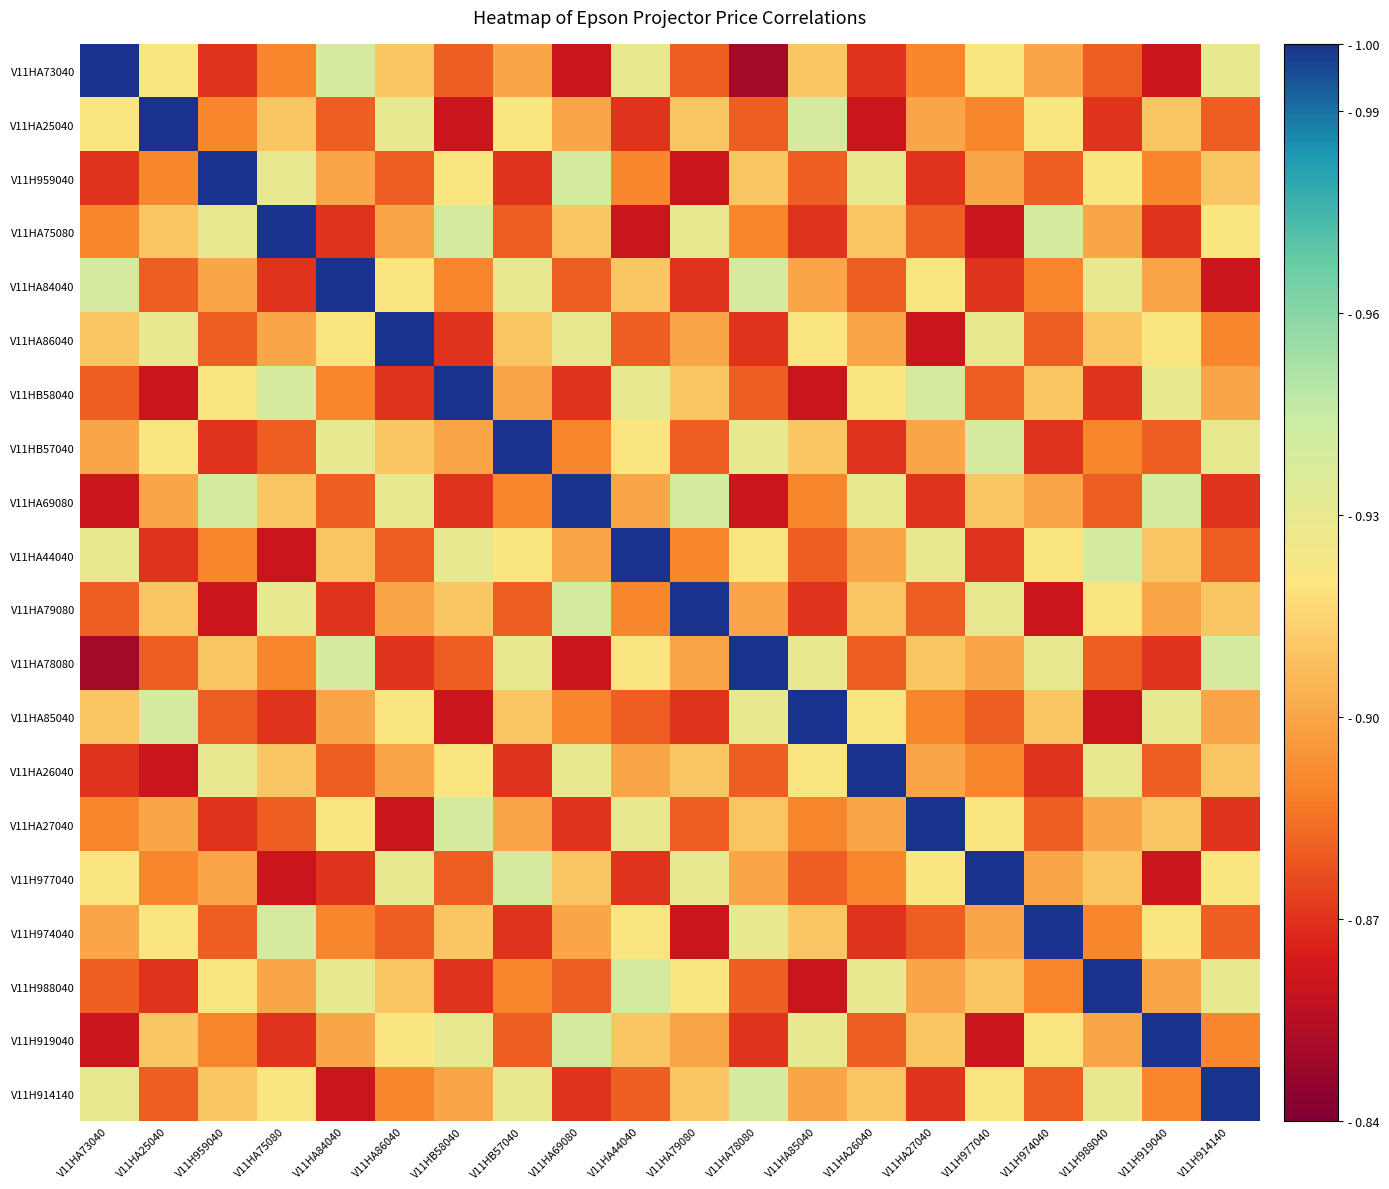

Reading right to left, transcribe all the data shown in this chart.

V11HA73040: V11H914140=0.9	V11H919040=0.9	V11H988040=0.9	V11H974040=0.9	V11H977040=0.9	V11HA27040=0.9	V11HA26040=0.9	V11HA85040=0.9	V11HA78080=0.8	V11HA79080=0.9	V11HA44040=0.9	V11HA69080=0.9	V11HB57040=0.9	V11HB58040=0.9	V11HA86040=0.9	V11HA84040=0.9	V11HA75080=0.9	V11H959040=0.9	V11HA25040=0.9	V11HA73040=1.0
V11HA25040: V11H914140=0.9	V11H919040=0.9	V11H988040=0.9	V11H974040=0.9	V11H977040=0.9	V11HA27040=0.9	V11HA26040=0.9	V11HA85040=0.9	V11HA78080=0.9	V11HA79080=0.9	V11HA44040=0.9	V11HA69080=0.9	V11HB57040=0.9	V11HB58040=0.9	V11HA86040=0.9	V11HA84040=0.9	V11HA75080=0.9	V11H959040=0.9	V11HA25040=1.0	V11HA73040=0.9
V11H959040: V11H914140=0.9	V11H919040=0.9	V11H988040=0.9	V11H974040=0.9	V11H977040=0.9	V11HA27040=0.9	V11HA26040=0.9	V11HA85040=0.9	V11HA78080=0.9	V11HA79080=0.9	V11HA44040=0.9	V11HA69080=0.9	V11HB57040=0.9	V11HB58040=0.9	V11HA86040=0.9	V11HA84040=0.9	V11HA75080=0.9	V11H959040=1.0	V11HA25040=0.9	V11HA73040=0.9
V11HA75080: V11H914140=0.9	V11H919040=0.9	V11H988040=0.9	V11H974040=0.9	V11H977040=0.9	V11HA27040=0.9	V11HA26040=0.9	V11HA85040=0.9	V11HA78080=0.9	V11HA79080=0.9	V11HA44040=0.9	V11HA69080=0.9	V11HB57040=0.9	V11HB58040=0.9	V11HA86040=0.9	V11HA84040=0.9	V11HA75080=1.0	V11H959040=0.9	V11HA25040=0.9	V11HA73040=0.9
V11HA84040: V11H914140=0.9	V11H919040=0.9	V11H988040=0.9	V11H974040=0.9	V11H977040=0.9	V11HA27040=0.9	V11HA26040=0.9	V11HA85040=0.9	V11HA78080=0.9	V11HA79080=0.9	V11HA44040=0.9	V11HA69080=0.9	V11HB57040=0.9	V11HB58040=0.9	V11HA86040=0.9	V11HA84040=1.0	V11HA75080=0.9	V11H959040=0.9	V11HA25040=0.9	V11HA73040=0.9
V11HA86040: V11H914140=0.9	V11H919040=0.9	V11H988040=0.9	V11H974040=0.9	V11H977040=0.9	V11HA27040=0.9	V11HA26040=0.9	V11HA85040=0.9	V11HA78080=0.9	V11HA79080=0.9	V11HA44040=0.9	V11HA69080=0.9	V11HB57040=0.9	V11HB58040=0.9	V11HA86040=1.0	V11HA84040=0.9	V11HA75080=0.9	V11H959040=0.9	V11HA25040=0.9	V11HA73040=0.9
V11HB58040: V11H914140=0.9	V11H919040=0.9	V11H988040=0.9	V11H974040=0.9	V11H977040=0.9	V11HA27040=0.9	V11HA26040=0.9	V11HA85040=0.9	V11HA78080=0.9	V11HA79080=0.9	V11HA44040=0.9	V11HA69080=0.9	V11HB57040=0.9	V11HB58040=1.0	V11HA86040=0.9	V11HA84040=0.9	V11HA75080=0.9	V11H959040=0.9	V11HA25040=0.9	V11HA73040=0.9
V11HB57040: V11H914140=0.9	V11H919040=0.9	V11H988040=0.9	V11H974040=0.9	V11H977040=0.9	V11HA27040=0.9	V11HA26040=0.9	V11HA85040=0.9	V11HA78080=0.9	V11HA79080=0.9	V11HA44040=0.9	V11HA69080=0.9	V11HB57040=1.0	V11HB58040=0.9	V11HA86040=0.9	V11HA84040=0.9	V11HA75080=0.9	V11H959040=0.9	V11HA25040=0.9	V11HA73040=0.9
V11HA69080: V11H914140=0.9	V11H919040=0.9	V11H988040=0.9	V11H974040=0.9	V11H977040=0.9	V11HA27040=0.9	V11HA26040=0.9	V11HA85040=0.9	V11HA78080=0.9	V11HA79080=0.9	V11HA44040=0.9	V11HA69080=1.0	V11HB57040=0.9	V11HB58040=0.9	V11HA86040=0.9	V11HA84040=0.9	V11HA75080=0.9	V11H959040=0.9	V11HA25040=0.9	V11HA73040=0.9
V11HA44040: V11H914140=0.9	V11H919040=0.9	V11H988040=0.9	V11H974040=0.9	V11H977040=0.9	V11HA27040=0.9	V11HA26040=0.9	V11HA85040=0.9	V11HA78080=0.9	V11HA79080=0.9	V11HA44040=1.0	V11HA69080=0.9	V11HB57040=0.9	V11HB58040=0.9	V11HA86040=0.9	V11HA84040=0.9	V11HA75080=0.9	V11H959040=0.9	V11HA25040=0.9	V11HA73040=0.9
V11HA79080: V11H914140=0.9	V11H919040=0.9	V11H988040=0.9	V11H974040=0.9	V11H977040=0.9	V11HA27040=0.9	V11HA26040=0.9	V11HA85040=0.9	V11HA78080=0.9	V11HA79080=1.0	V11HA44040=0.9	V11HA69080=0.9	V11HB57040=0.9	V11HB58040=0.9	V11HA86040=0.9	V11HA84040=0.9	V11HA75080=0.9	V11H959040=0.9	V11HA25040=0.9	V11HA73040=0.9
V11HA78080: V11H914140=0.9	V11H919040=0.9	V11H988040=0.9	V11H974040=0.9	V11H977040=0.9	V11HA27040=0.9	V11HA26040=0.9	V11HA85040=0.9	V11HA78080=1.0	V11HA79080=0.9	V11HA44040=0.9	V11HA69080=0.9	V11HB57040=0.9	V11HB58040=0.9	V11HA86040=0.9	V11HA84040=0.9	V11HA75080=0.9	V11H959040=0.9	V11HA25040=0.9	V11HA73040=0.8
V11HA85040: V11H914140=0.9	V11H919040=0.9	V11H988040=0.9	V11H974040=0.9	V11H977040=0.9	V11HA27040=0.9	V11HA26040=0.9	V11HA85040=1.0	V11HA78080=0.9	V11HA79080=0.9	V11HA44040=0.9	V11HA69080=0.9	V11HB57040=0.9	V11HB58040=0.9	V11HA86040=0.9	V11HA84040=0.9	V11HA75080=0.9	V11H959040=0.9	V11HA25040=0.9	V11HA73040=0.9
V11HA26040: V11H914140=0.9	V11H919040=0.9	V11H988040=0.9	V11H974040=0.9	V11H977040=0.9	V11HA27040=0.9	V11HA26040=1.0	V11HA85040=0.9	V11HA78080=0.9	V11HA79080=0.9	V11HA44040=0.9	V11HA69080=0.9	V11HB57040=0.9	V11HB58040=0.9	V11HA86040=0.9	V11HA84040=0.9	V11HA75080=0.9	V11H959040=0.9	V11HA25040=0.9	V11HA73040=0.9
V11HA27040: V11H914140=0.9	V11H919040=0.9	V11H988040=0.9	V11H974040=0.9	V11H977040=0.9	V11HA27040=1.0	V11HA26040=0.9	V11HA85040=0.9	V11HA78080=0.9	V11HA79080=0.9	V11HA44040=0.9	V11HA69080=0.9	V11HB57040=0.9	V11HB58040=0.9	V11HA86040=0.9	V11HA84040=0.9	V11HA75080=0.9	V11H959040=0.9	V11HA25040=0.9	V11HA73040=0.9
V11H977040: V11H914140=0.9	V11H919040=0.9	V11H988040=0.9	V11H974040=0.9	V11H977040=1.0	V11HA27040=0.9	V11HA26040=0.9	V11HA85040=0.9	V11HA78080=0.9	V11HA79080=0.9	V11HA44040=0.9	V11HA69080=0.9	V11HB57040=0.9	V11HB58040=0.9	V11HA86040=0.9	V11HA84040=0.9	V11HA75080=0.9	V11H959040=0.9	V11HA25040=0.9	V11HA73040=0.9
V11H974040: V11H914140=0.9	V11H919040=0.9	V11H988040=0.9	V11H974040=1.0	V11H977040=0.9	V11HA27040=0.9	V11HA26040=0.9	V11HA85040=0.9	V11HA78080=0.9	V11HA79080=0.9	V11HA44040=0.9	V11HA69080=0.9	V11HB57040=0.9	V11HB58040=0.9	V11HA86040=0.9	V11HA84040=0.9	V11HA75080=0.9	V11H959040=0.9	V11HA25040=0.9	V11HA73040=0.9
V11H988040: V11H914140=0.9	V11H919040=0.9	V11H988040=1.0	V11H974040=0.9	V11H977040=0.9	V11HA27040=0.9	V11HA26040=0.9	V11HA85040=0.9	V11HA78080=0.9	V11HA79080=0.9	V11HA44040=0.9	V11HA69080=0.9	V11HB57040=0.9	V11HB58040=0.9	V11HA86040=0.9	V11HA84040=0.9	V11HA75080=0.9	V11H959040=0.9	V11HA25040=0.9	V11HA73040=0.9
V11H919040: V11H914140=0.9	V11H919040=1.0	V11H988040=0.9	V11H974040=0.9	V11H977040=0.9	V11HA27040=0.9	V11HA26040=0.9	V11HA85040=0.9	V11HA78080=0.9	V11HA79080=0.9	V11HA44040=0.9	V11HA69080=0.9	V11HB57040=0.9	V11HB58040=0.9	V11HA86040=0.9	V11HA84040=0.9	V11HA75080=0.9	V11H959040=0.9	V11HA25040=0.9	V11HA73040=0.9
V11H914140: V11H914140=1.0	V11H919040=0.9	V11H988040=0.9	V11H974040=0.9	V11H977040=0.9	V11HA27040=0.9	V11HA26040=0.9	V11HA85040=0.9	V11HA78080=0.9	V11HA79080=0.9	V11HA44040=0.9	V11HA69080=0.9	V11HB57040=0.9	V11HB58040=0.9	V11HA86040=0.9	V11HA84040=0.9	V11HA75080=0.9	V11H959040=0.9	V11HA25040=0.9	V11HA73040=0.9